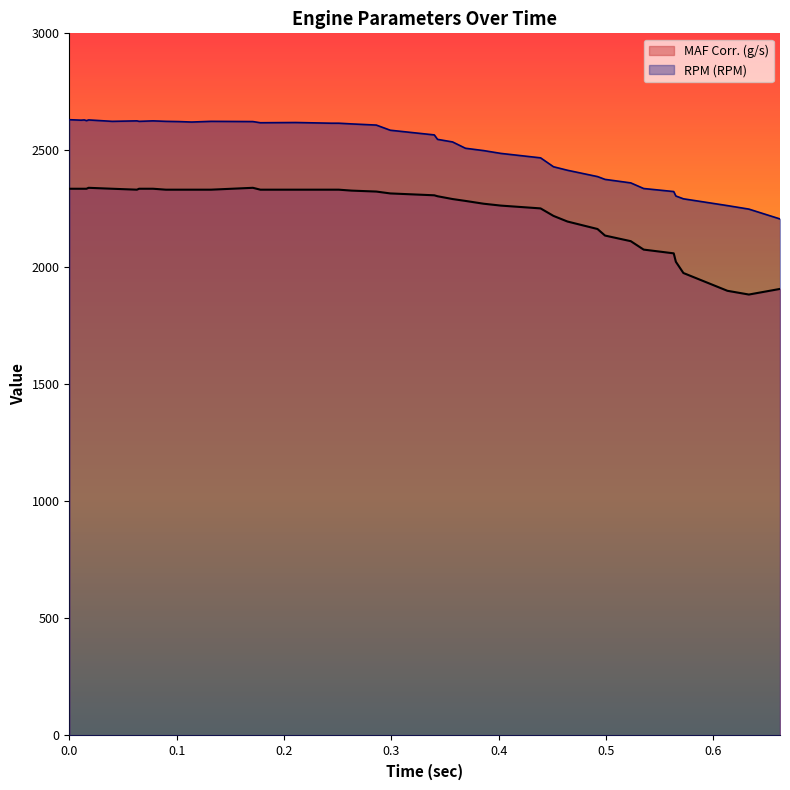

Which series has the largest range (max minus min)?

MAF Corr. (g/s)